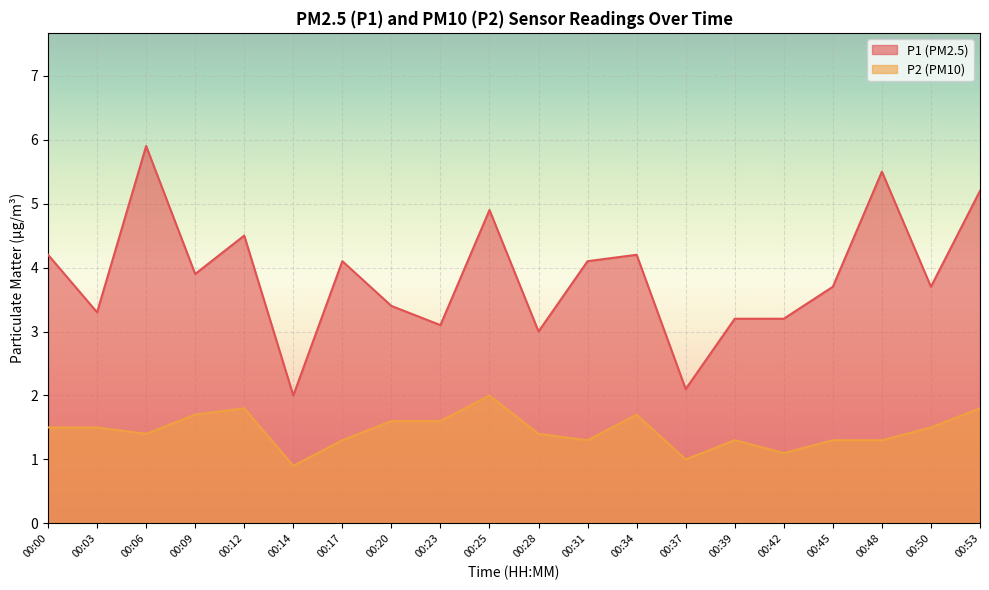

True or false: P2 and P1 intersect in this chart.

False